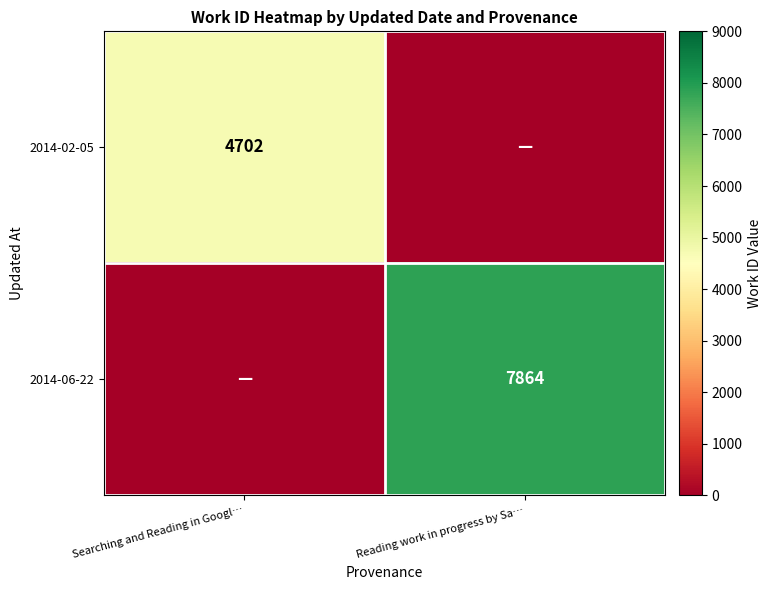

Is it true that 2014-06-22 equals 10785 at Reading work in progress by Sa…?

False